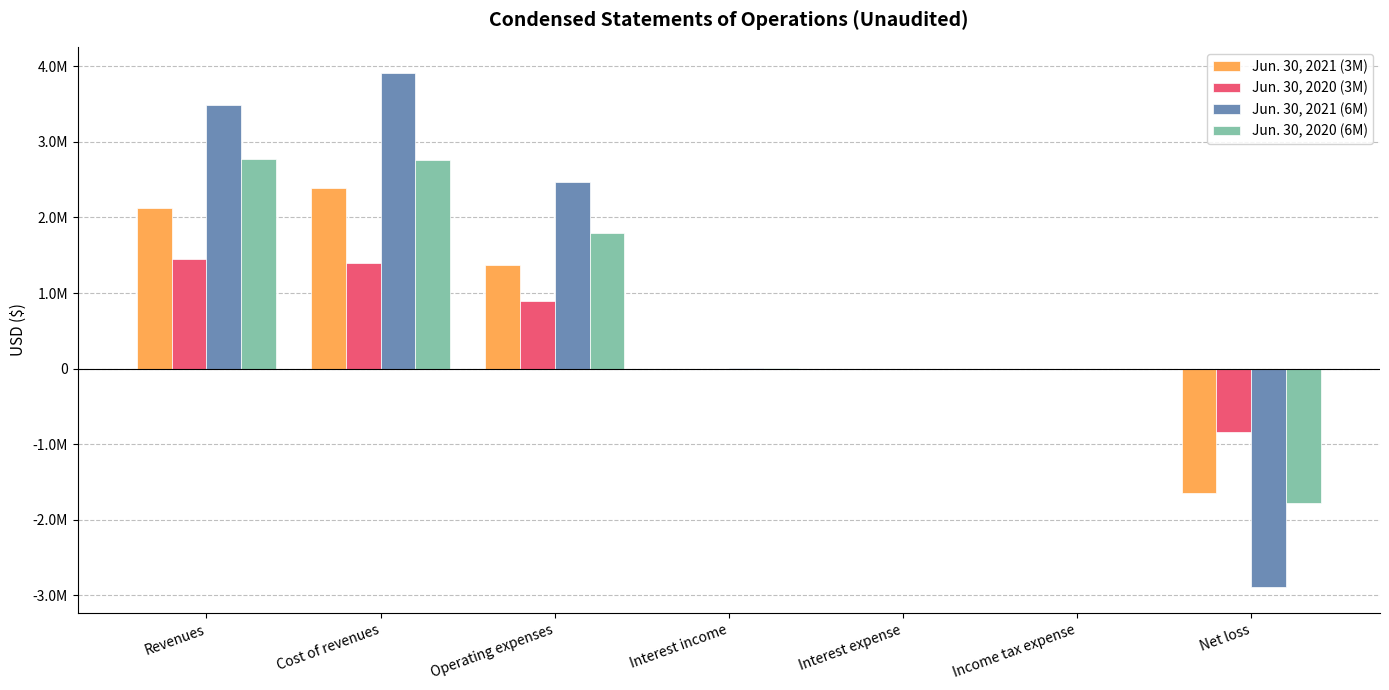

What is the difference between the Jun. 30, 2020 (3M) values at Cost of revenues and Revenues?

55336